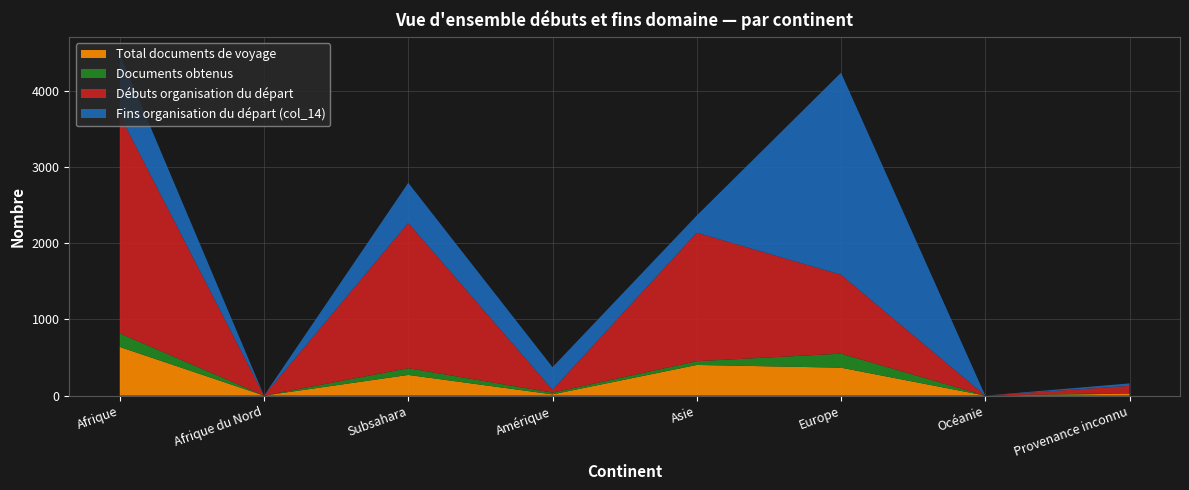

Which category has the highest value in the Total documents de voyage series?

Afrique